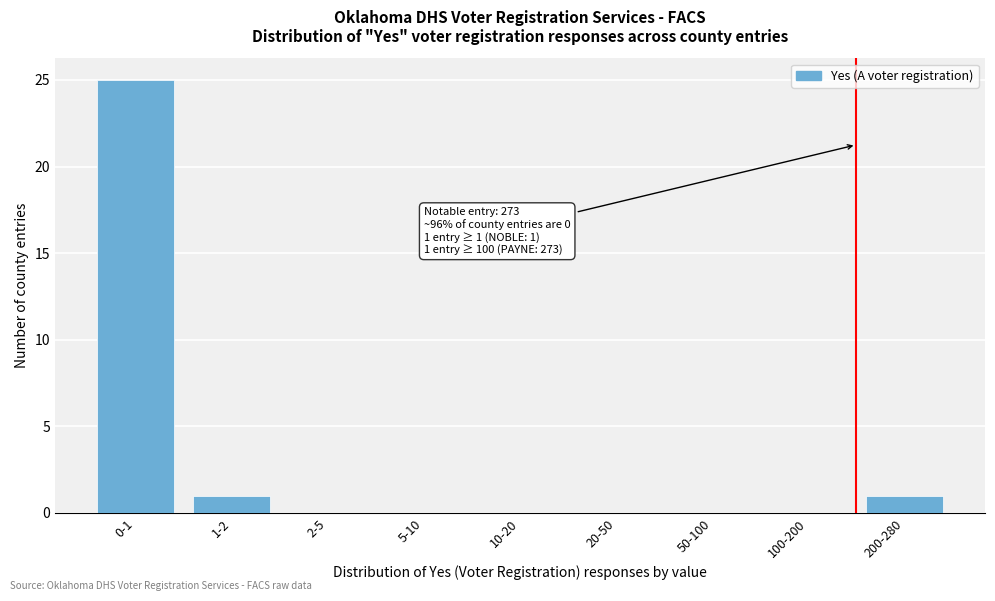

Reading left to right, transcribe all the data shown in this chart.

0-1=25	1-2=1	2-5=0	5-10=0	10-20=0	20-50=0	50-100=0	100-200=0	200-280=1